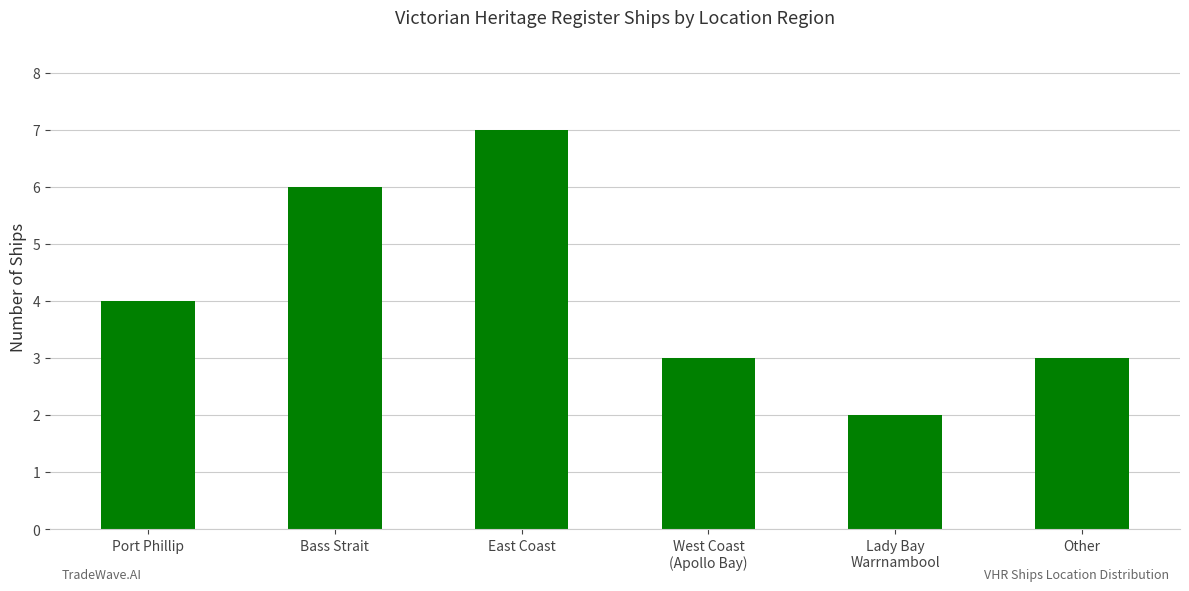

How many values are between 3 and 6?

4